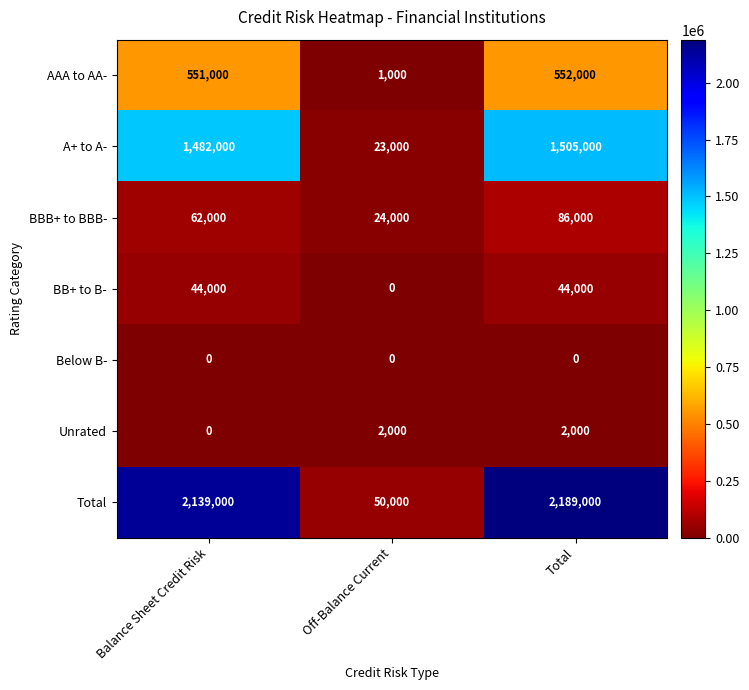

Is it true that BB+ to B- equals 11263 at Total?

False